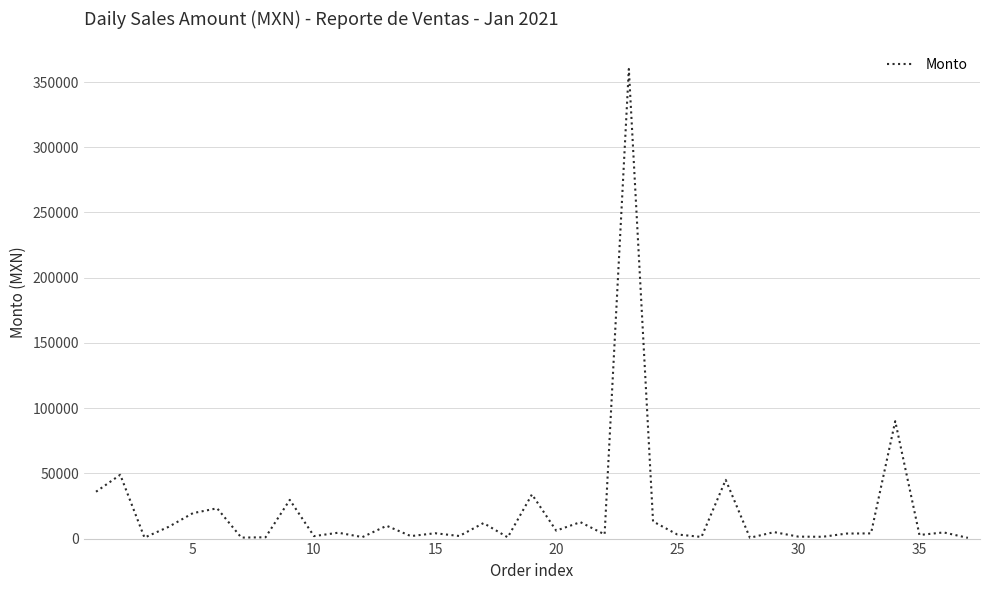

What is the greatest value displayed?

360000.0